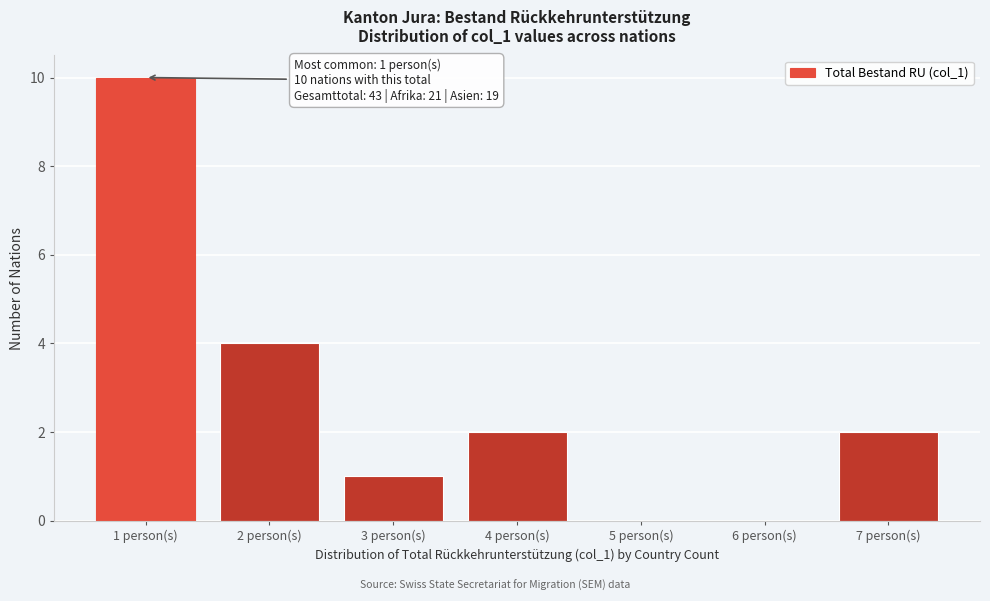

Reading left to right, list all the values displayed in this chart.

1 person(s)=10	2 person(s)=4	3 person(s)=1	4 person(s)=2	5 person(s)=0	6 person(s)=0	7 person(s)=2